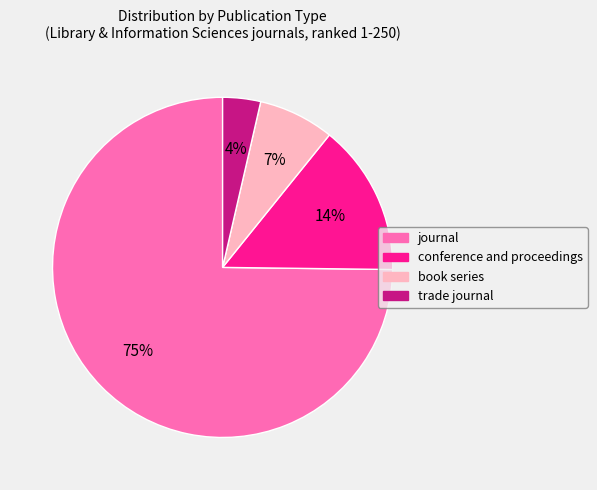

Which has a higher value, conference and proceedings or book series?

conference and proceedings